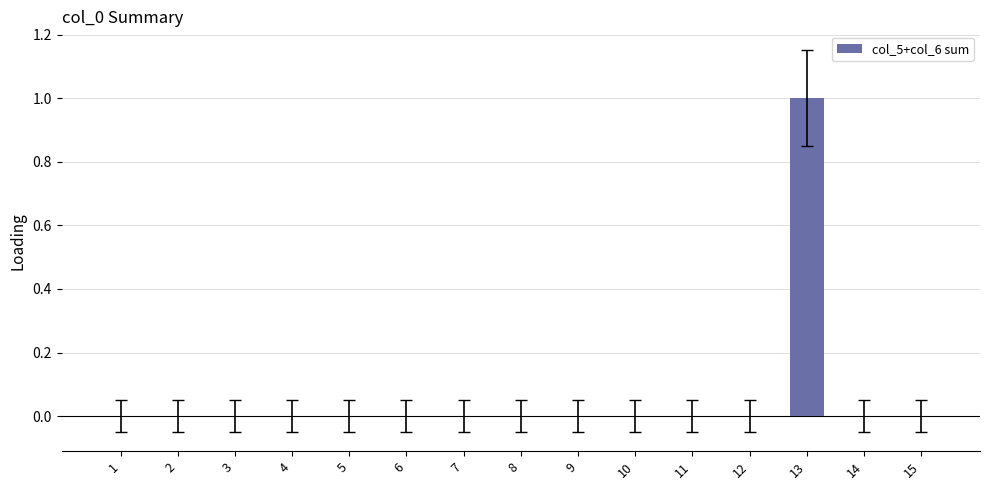

Which label corresponds to the largest value in the chart?

13